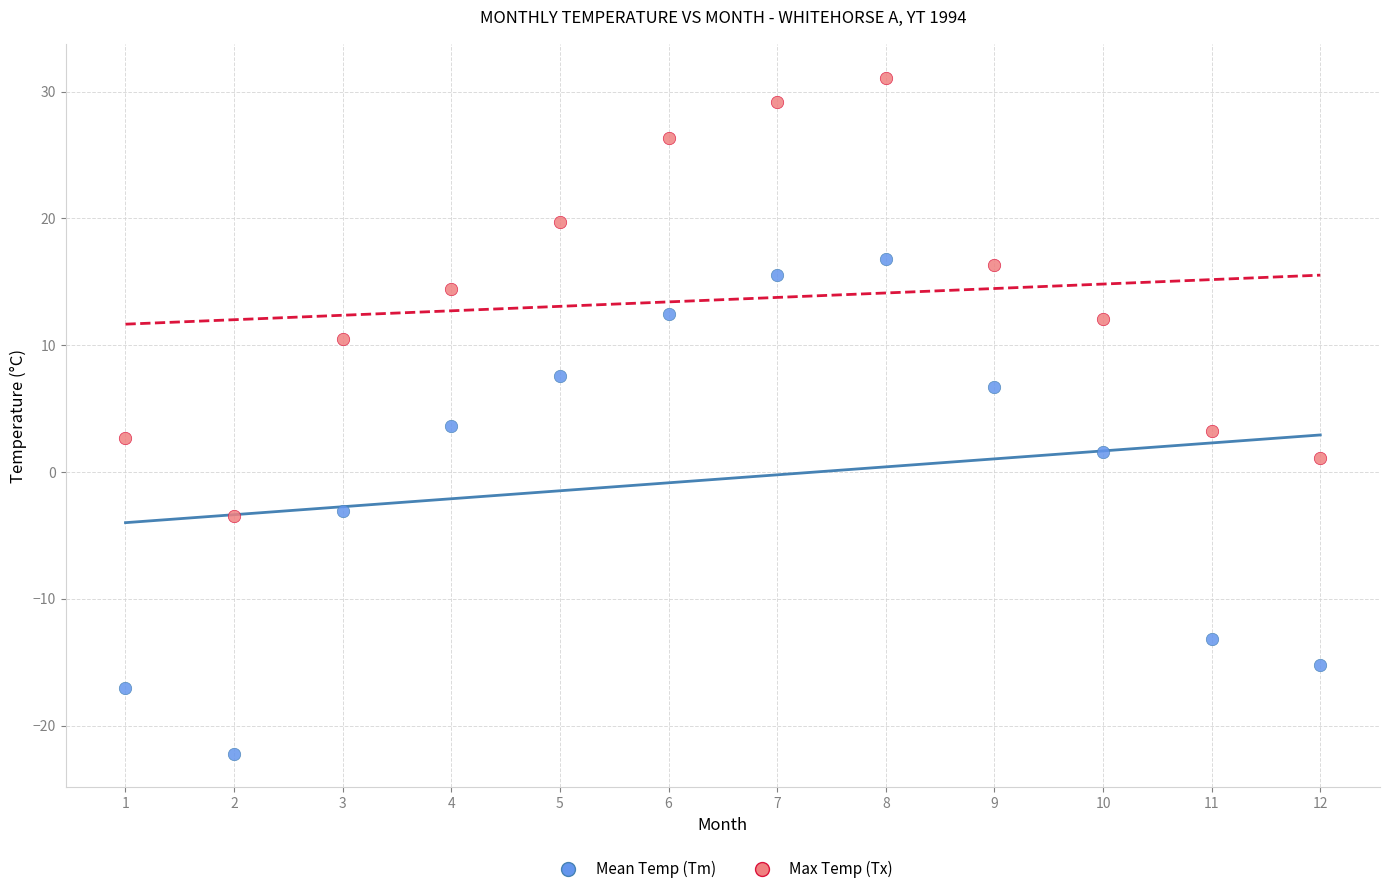

Which series contains the lowest Y value?

Mean Temp (Tm)